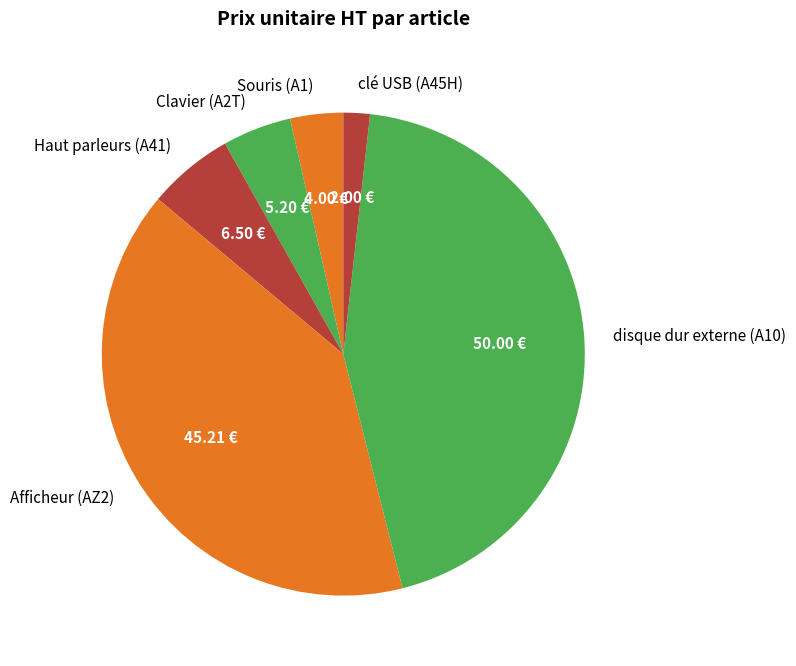

Does any single category account for the majority?

No